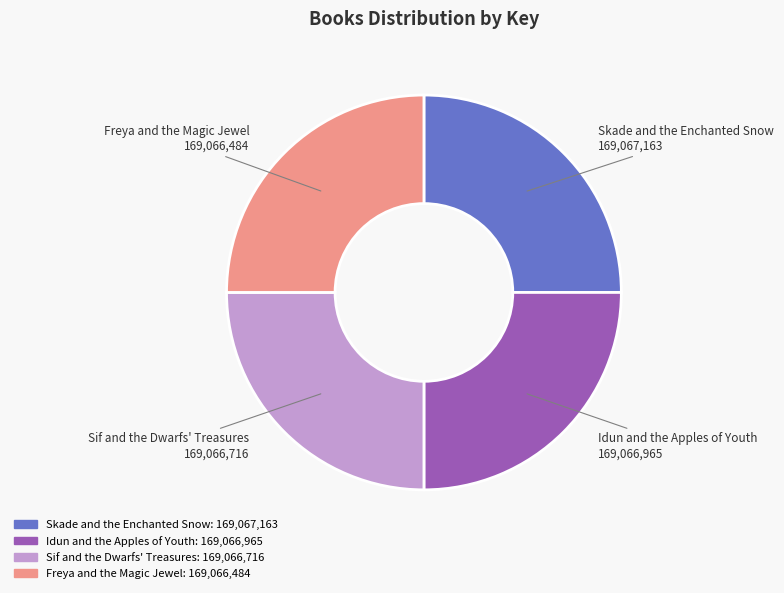

Is there a majority slice in this chart?

No